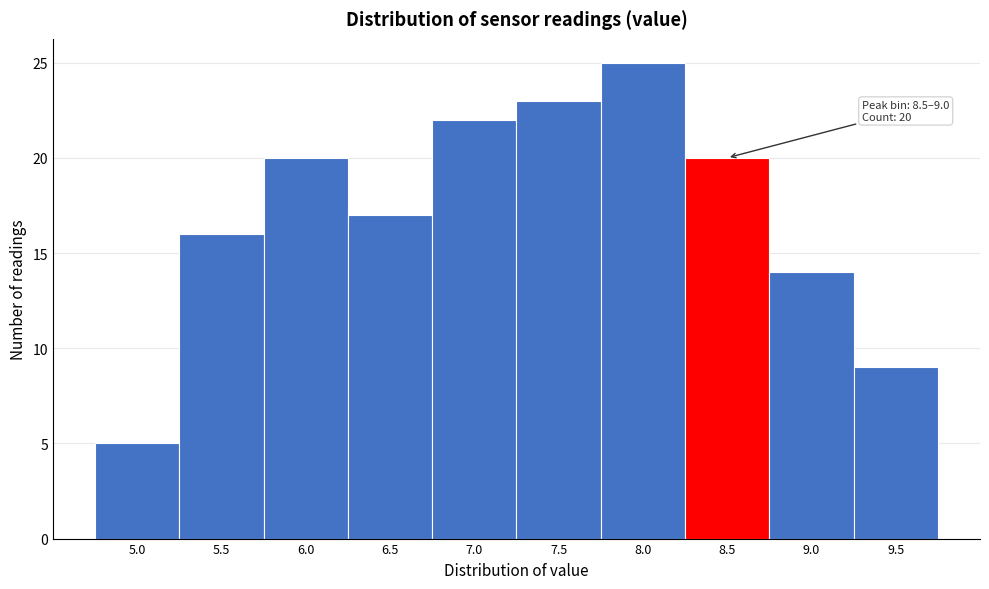

Reading left to right, extract all data points from this chart.

5	16	20	17	22	23	25	20	14	9